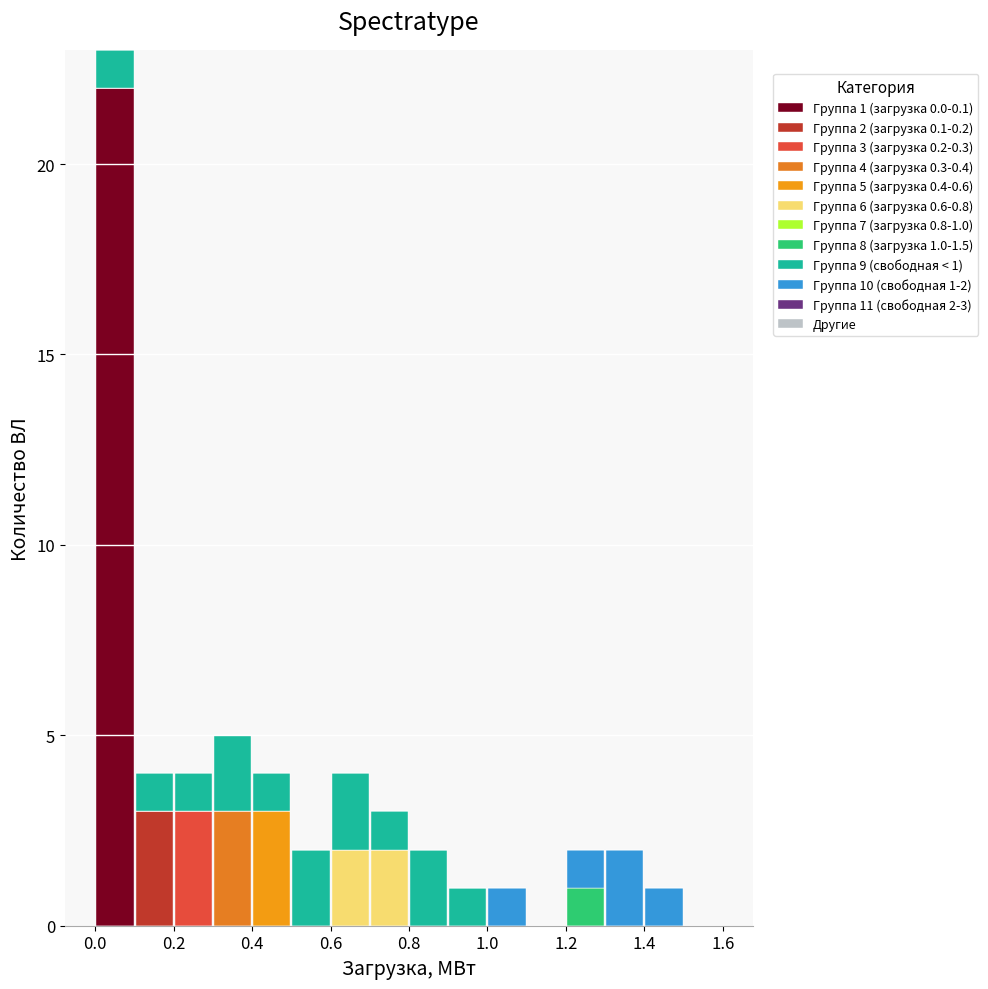

Which range on the x-axis has the tallest stacked bar (by total height)?

0.0 to 0.1